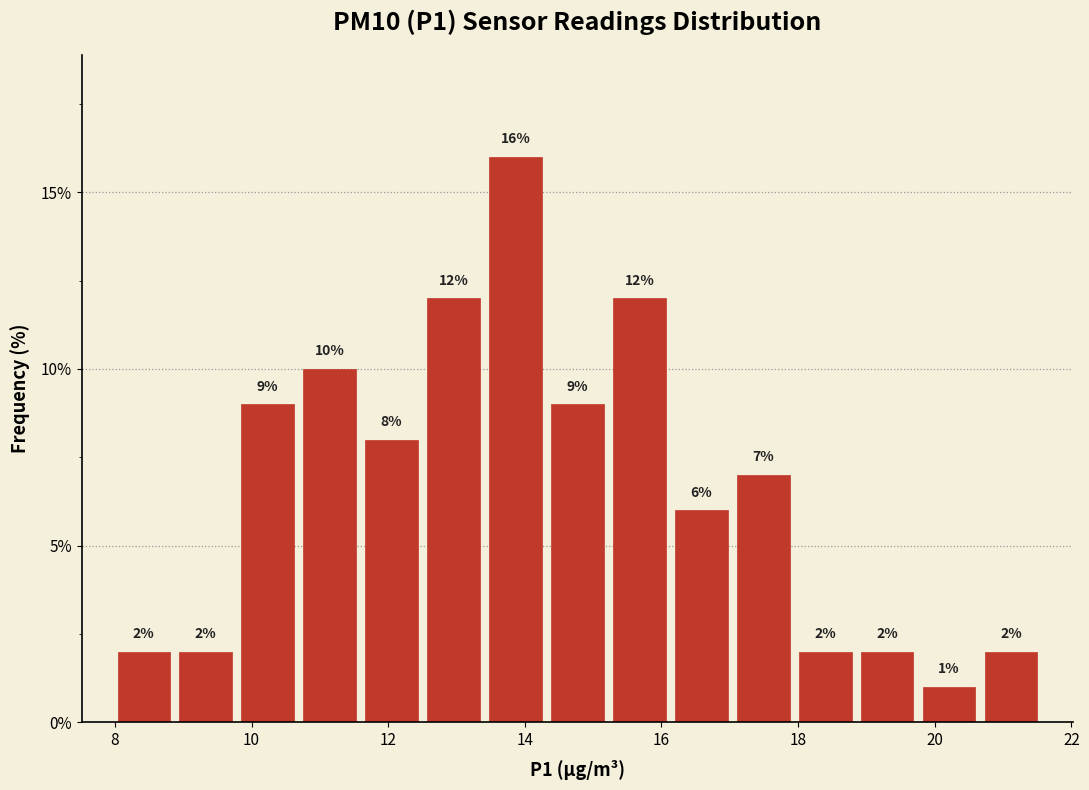

Reading left to right, transcribe this chart: for each bar, give the range it covers on the x-axis and its height. The bar edges are not printed on the chart, so give them approximately, as read against the axis.

8.0 to 8.8: 2
8.8 to 9.8: 2
9.8 to 10.6: 9
10.6 to 11.6: 10
11.6 to 12.6: 8
12.6 to 13.4: 12
13.4 to 14.4: 16
14.4 to 15.2: 9
15.2 to 16.2: 12
16.2 to 17.0: 6
17.0 to 18.0: 7
18.0 to 18.8: 2
18.8 to 19.8: 2
19.8 to 20.6: 1
20.6 to 21.6: 2